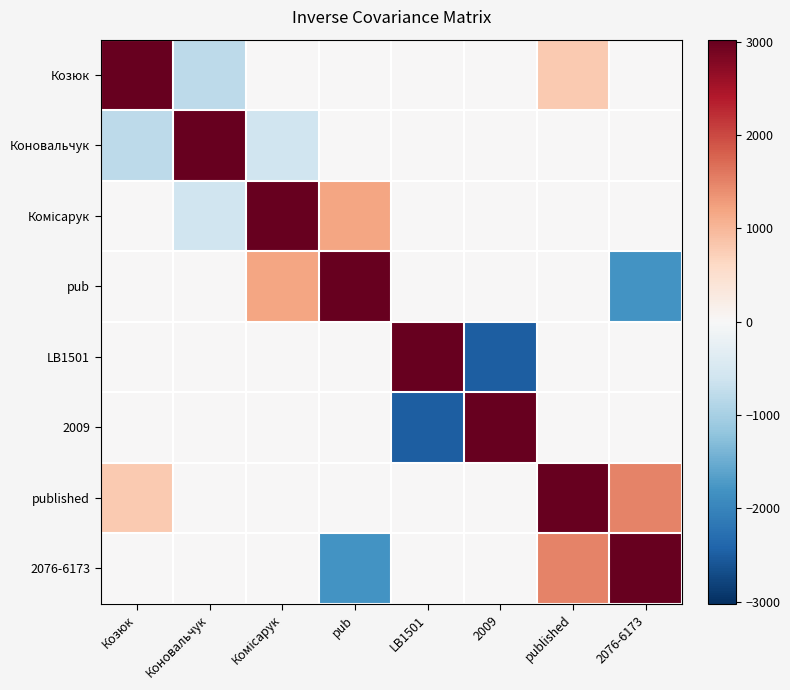

Count the number of categories in the chart.

8